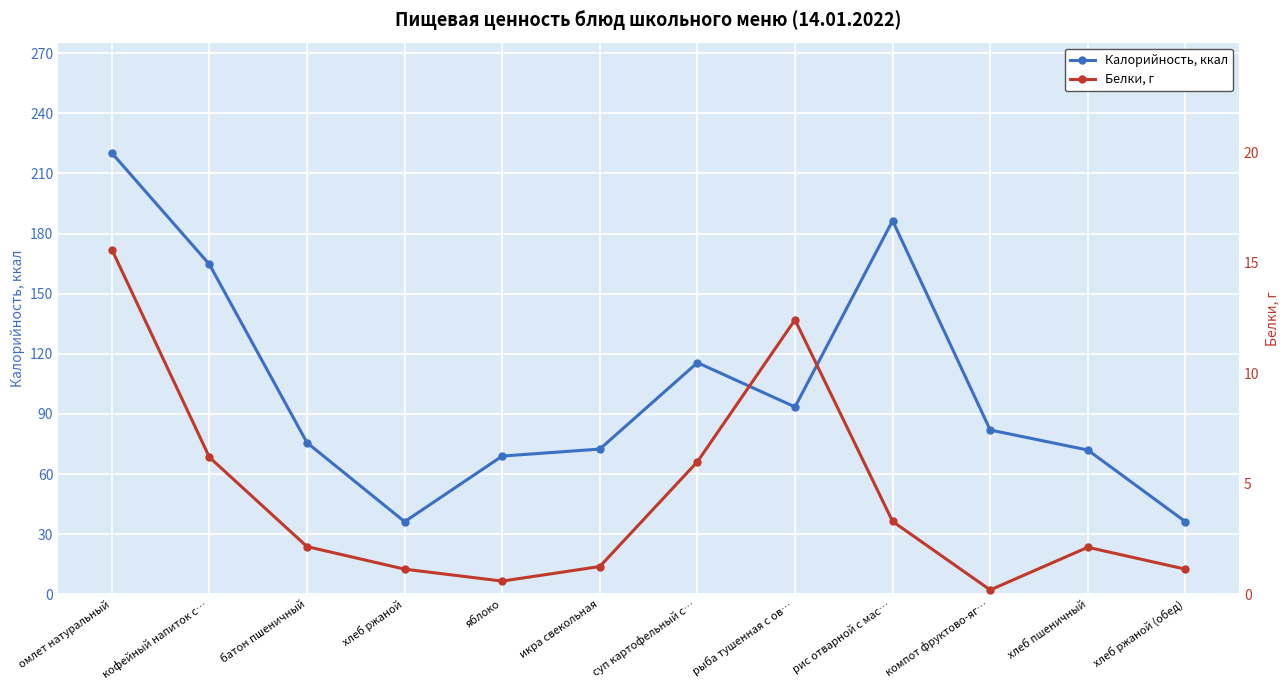

List the series in order of their peak value, lowest first.

Белки, г, Калорийность, ккал